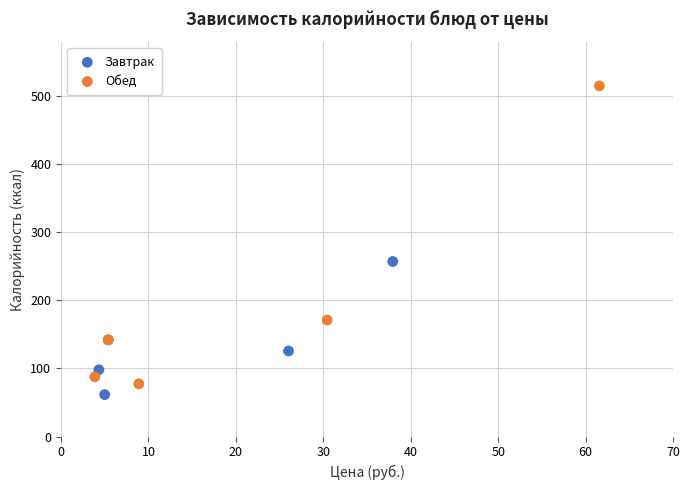

Which series contains the highest Y value?

Обед